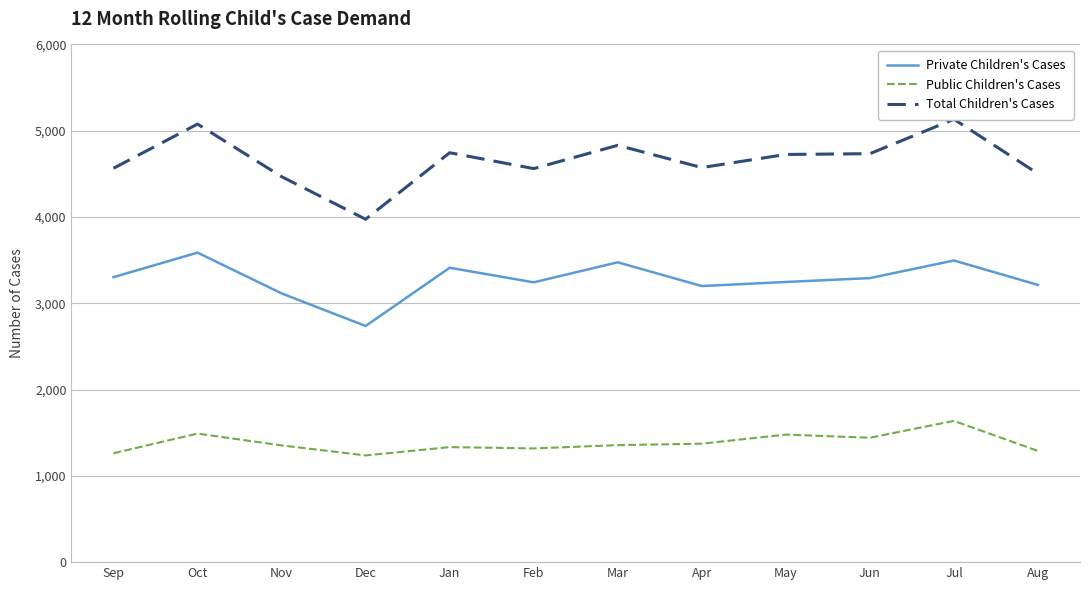

True or false: Total Children's Cases and Public Children's Cases cross at least once.

False